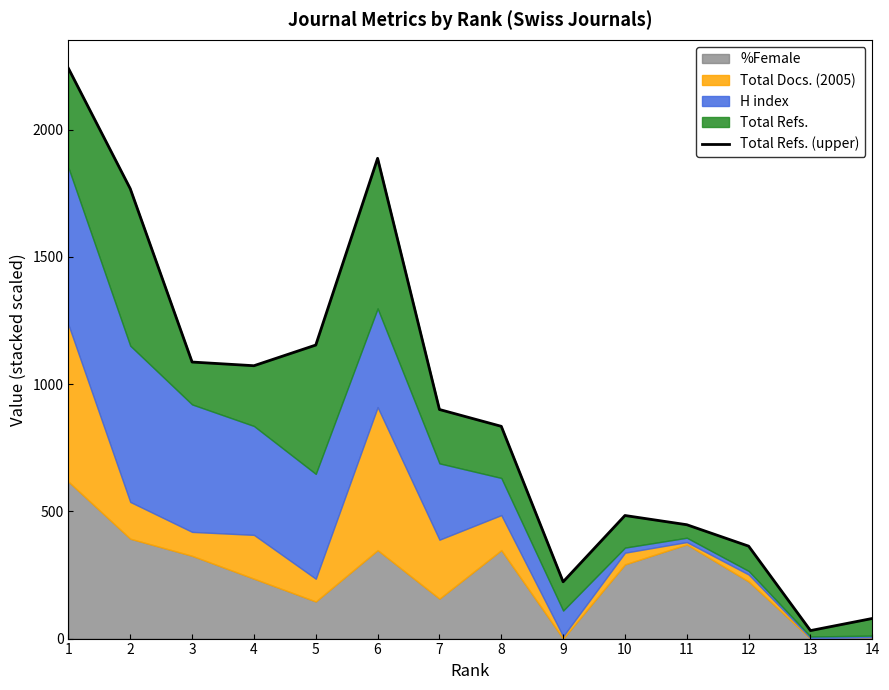

What is the sum of the values at 7 and 1?

3141.5